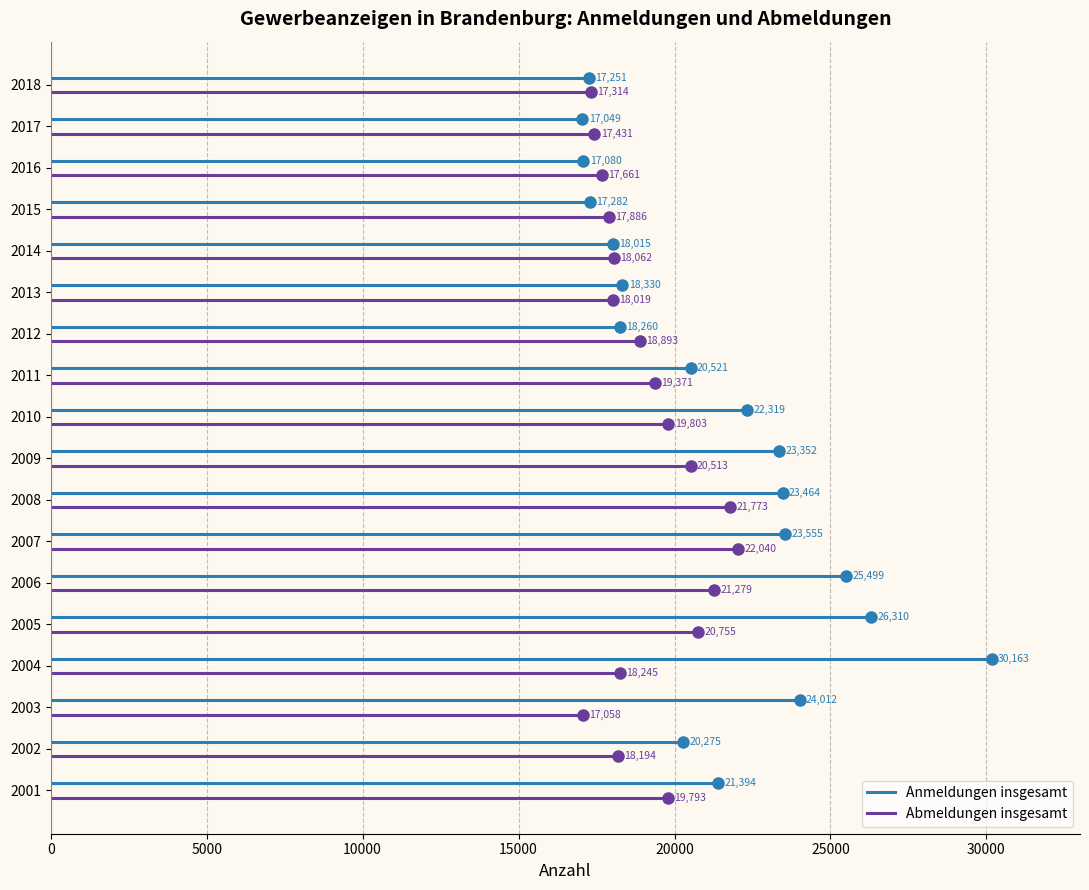

The Abmeldungen insgesamt series shows -0.2 at 0. True or false?

False